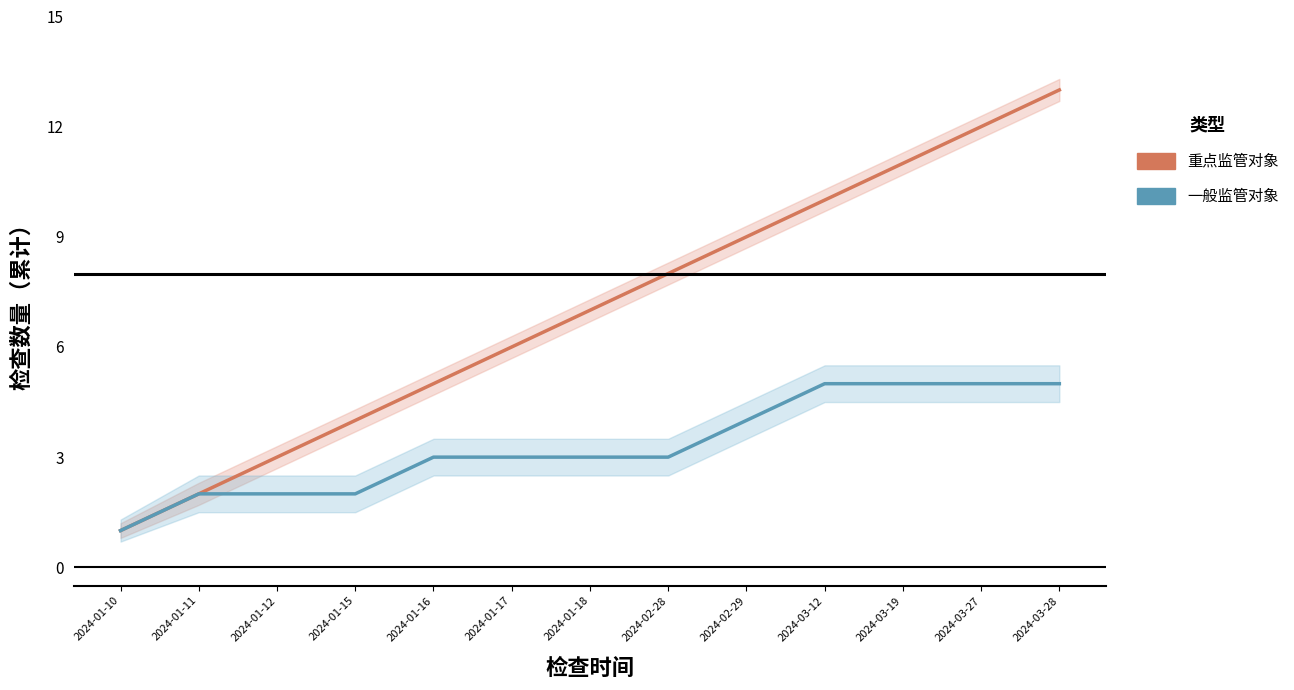

Reading right to left, extract all data points from this chart.

重点监管对象: 13	12	11	10	9	8	7	6	5	4	3	2	1
一般监管对象: 5	5	5	5	4	3	3	3	3	2	2	2	1